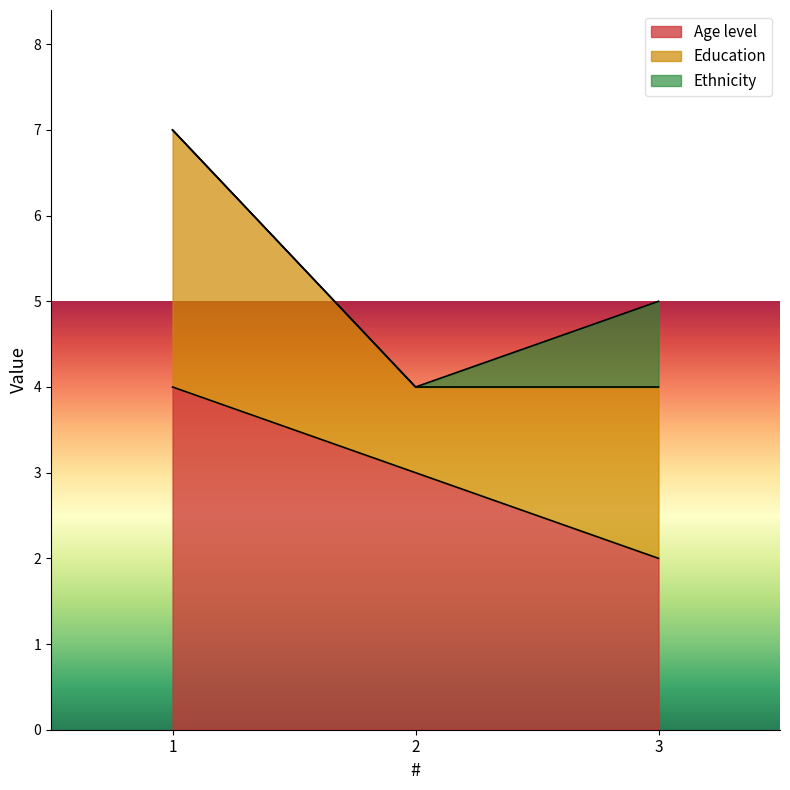

Is it true that Age level equals 5 at 2?

False